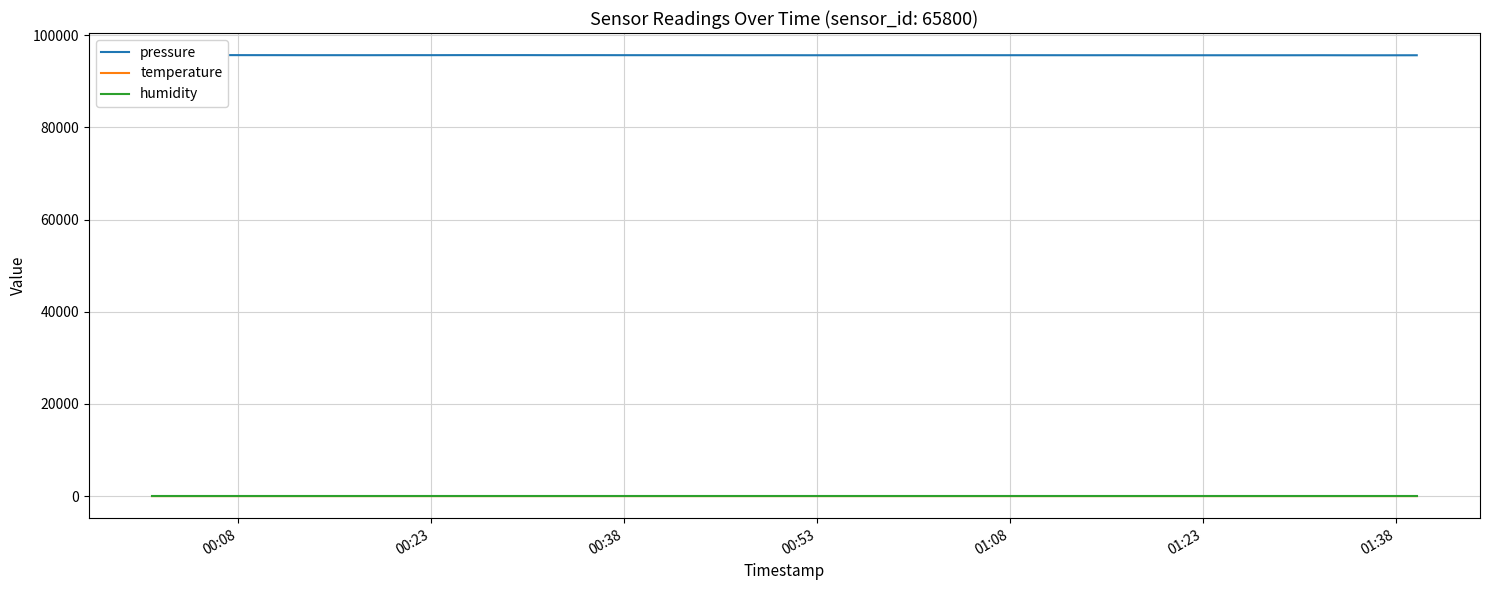

Reading left to right, what are all the values shown in this chart?

pressure: 95690.9	95694.2	95690.0	95679.8	95677.2	95669.1	95670.5	95667.4	95676.0	95673.8	95685.7	95681.3	95683.8	95670.5	95678.2	95671.5	95668.2	95668.8	95662.0	95655.9	95662.5	95655.8	95658.1	95666.5	95667.3	95660.8	95667.1	95662.5	95665.3	95661.0	95658.6	95663.6	95651.2	95654.1	95652.2	95654.1	95659.6	95646.4	95648.1	95654.4
temperature: 17.6	17.7	17.7	17.7	17.7	17.7	17.7	17.7	17.7	17.6	17.7	17.6	17.7	17.7	17.7	17.5	17.6	17.5	17.6	17.7	17.6	17.6	17.6	17.7	17.6	17.6	17.6	17.6	17.6	17.6	17.7	17.7	17.6	17.6	17.7	17.7	17.6	17.6	17.6	17.7
humidity: 100.0	100.0	100.0	100.0	100.0	100.0	100.0	100.0	100.0	100.0	100.0	100.0	100.0	100.0	100.0	100.0	100.0	100.0	100.0	100.0	100.0	100.0	100.0	100.0	100.0	100.0	100.0	100.0	100.0	100.0	100.0	100.0	100.0	100.0	100.0	100.0	100.0	100.0	100.0	100.0